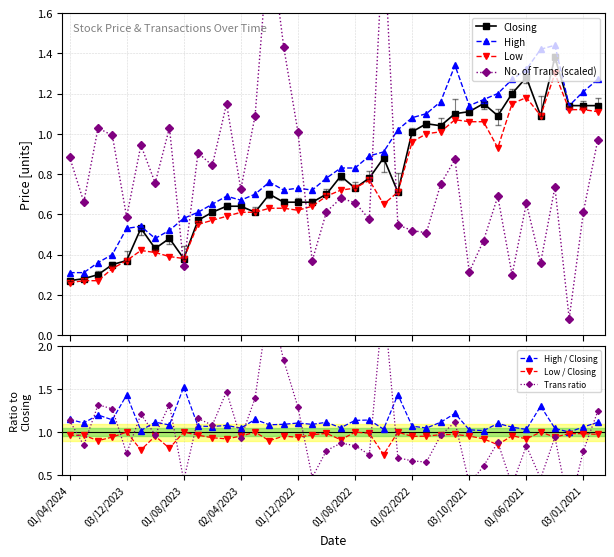

True or false: High has more than 1 points higher than both neighbors.

True